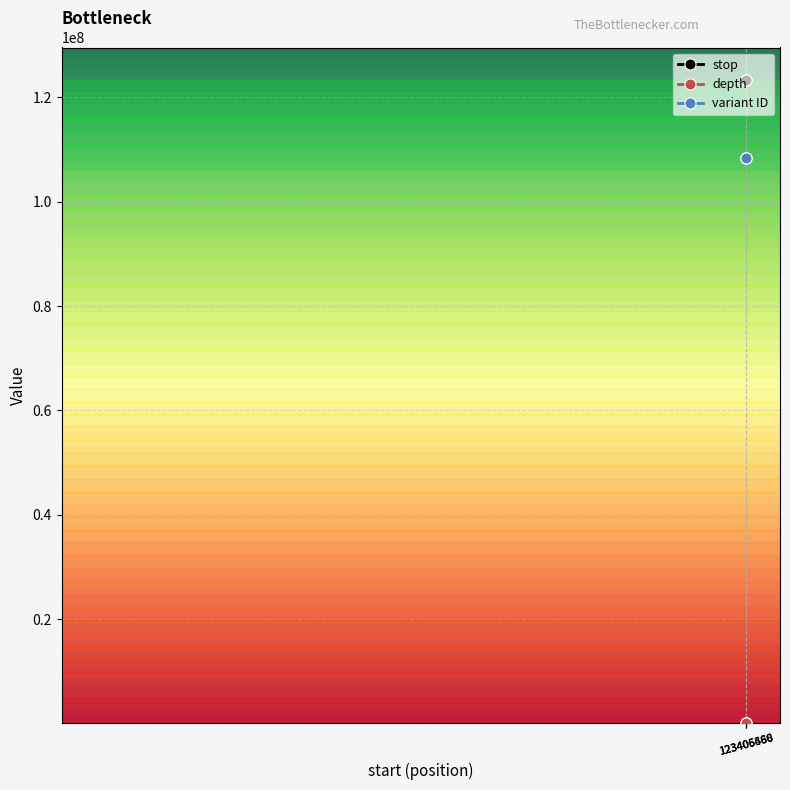

Which series has the largest total across all categories?

stop